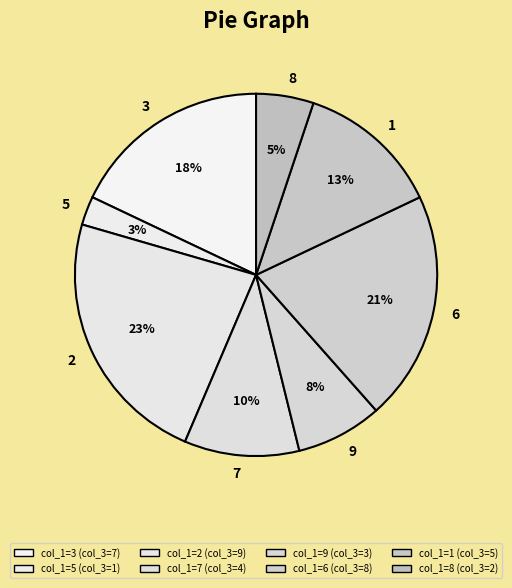

To the nearest percent, what is the difference between the 6 and 3 slice percentages?

3%